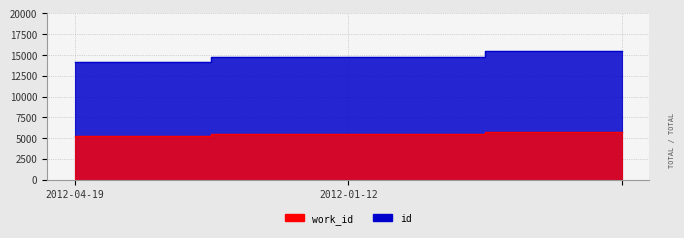

List the series in order of their overall mean, lowest first.

work_id, id